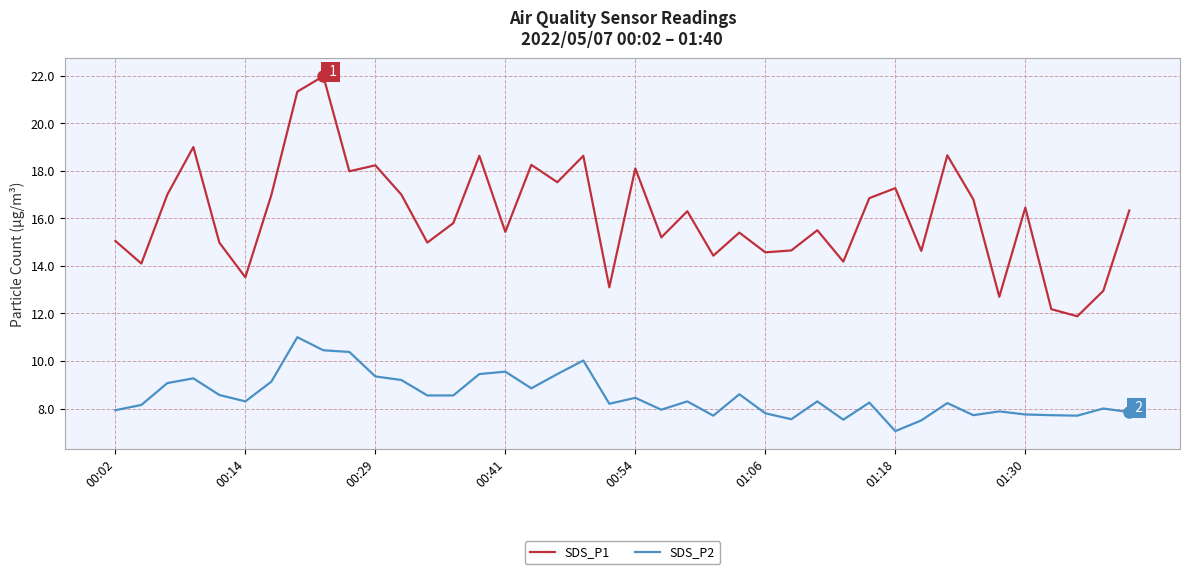

What is the minimum value for SDS_P1?

11.9